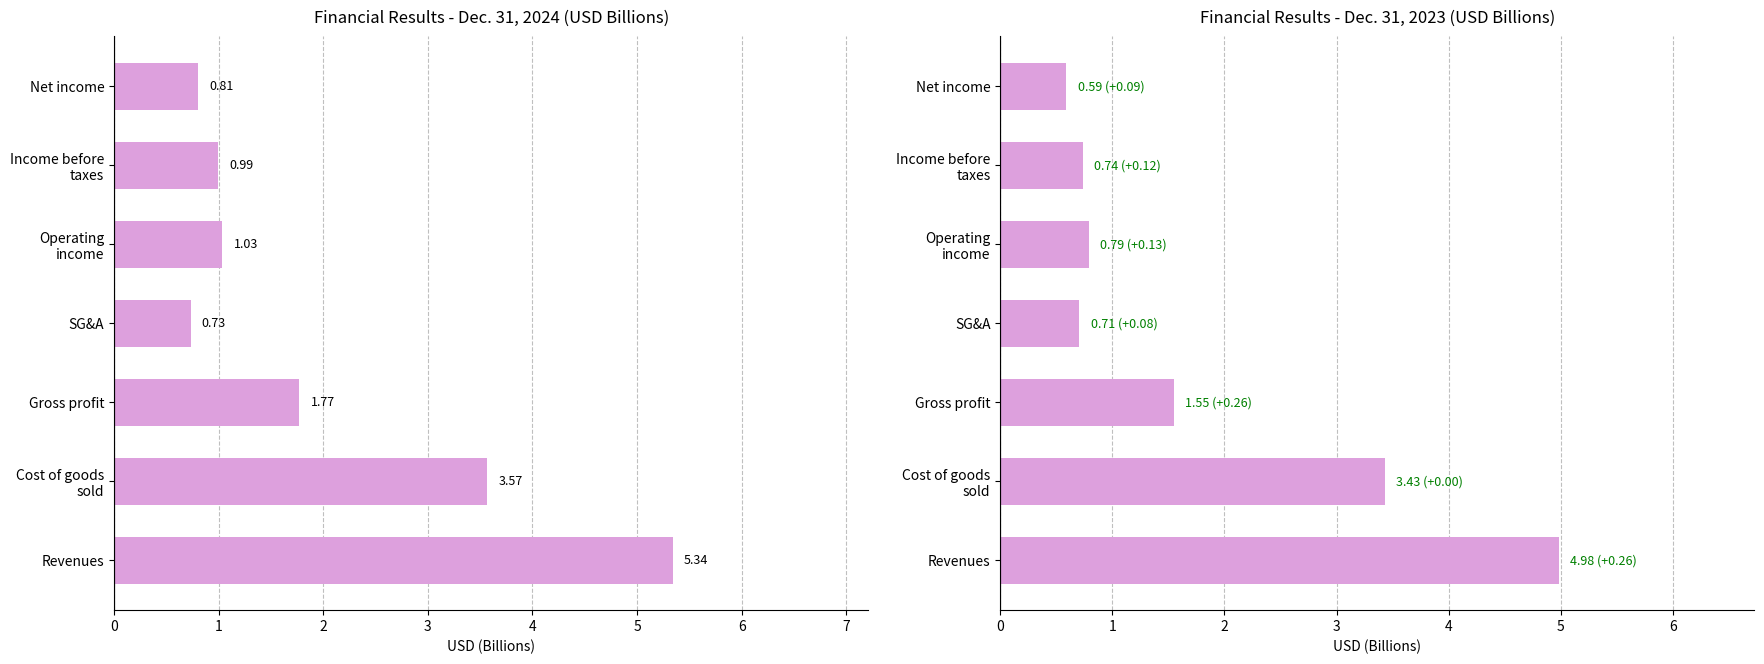

Does the chart contain any negative values?

No